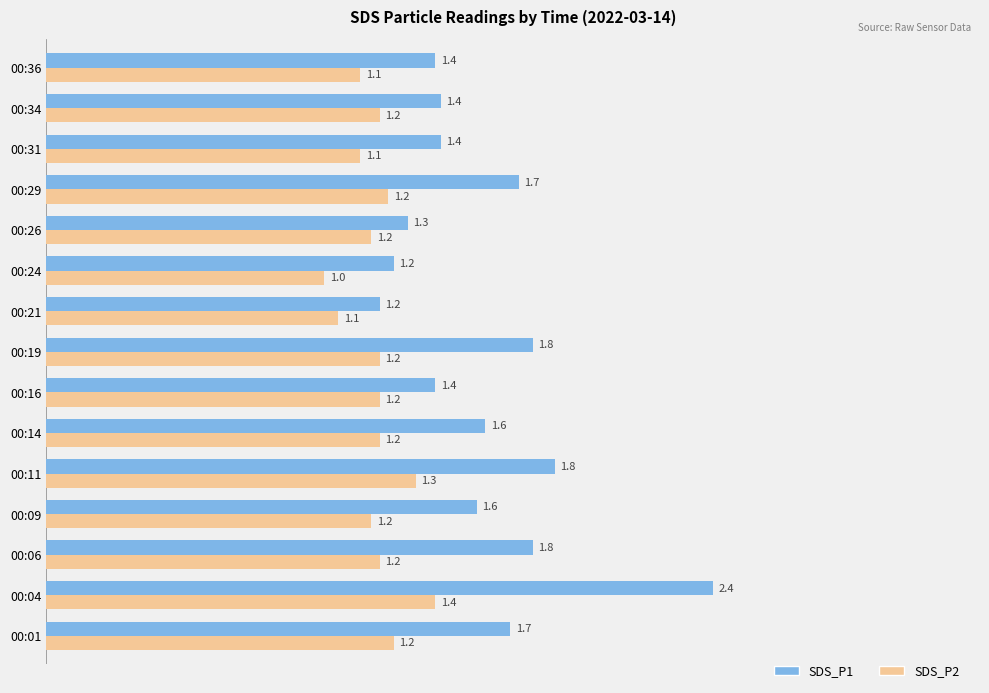

Which series has the largest range (max minus min)?

SDS_P1